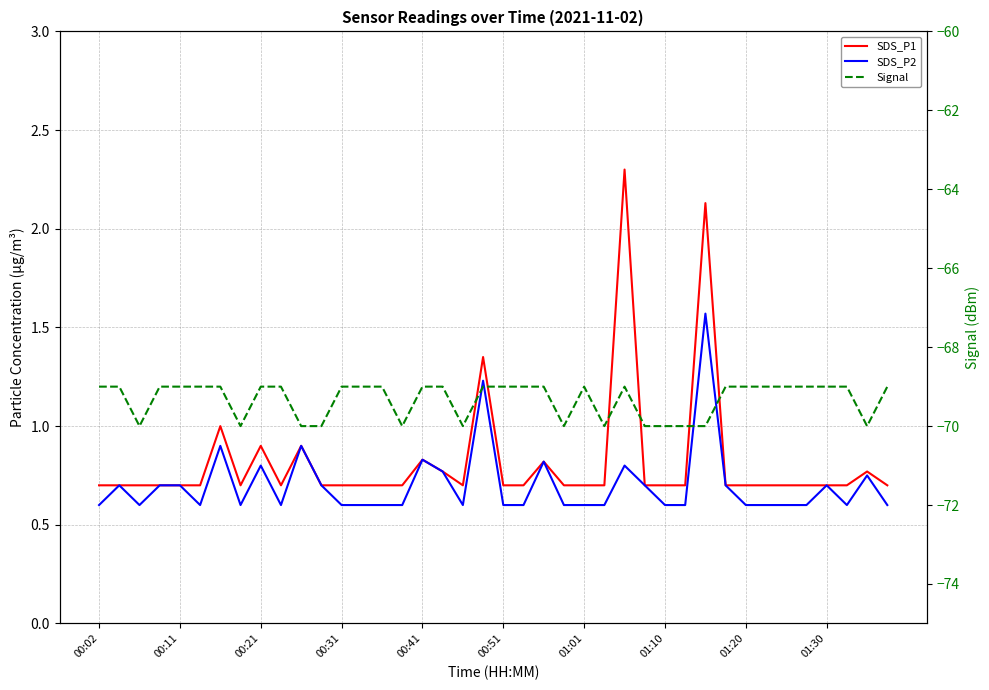

True or false: Signal and SDS_P2 intersect in this chart.

False